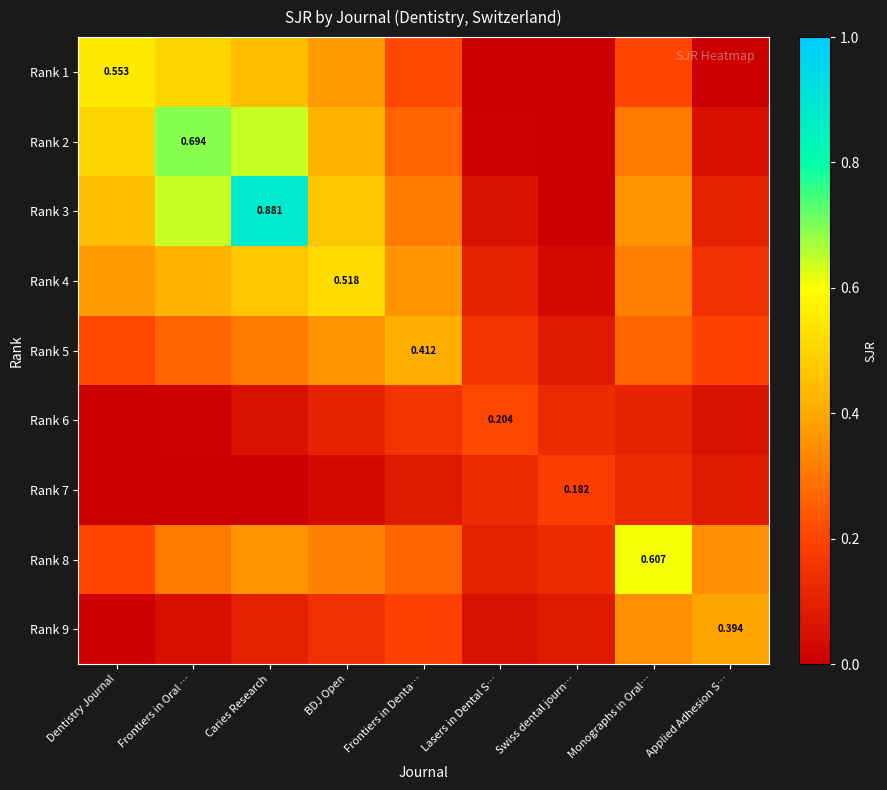

What is the difference between the maximum and second lowest values in the Rank 2 series?

0.7